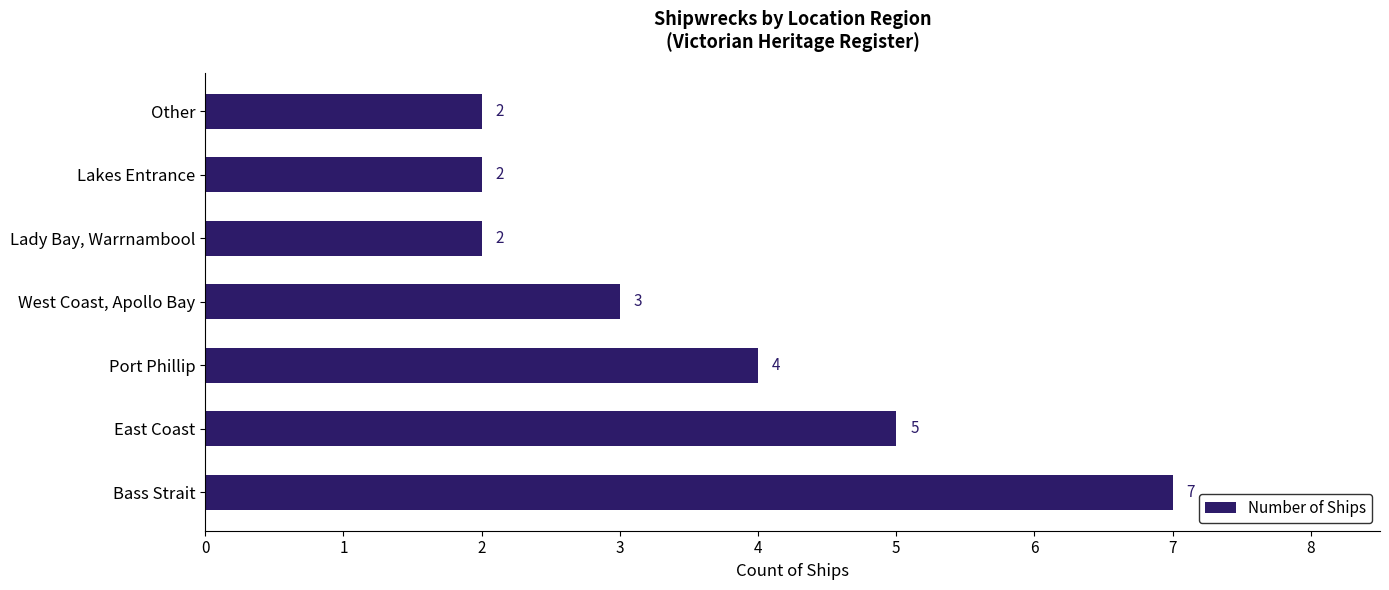

What is the maximum value shown in the chart?

7